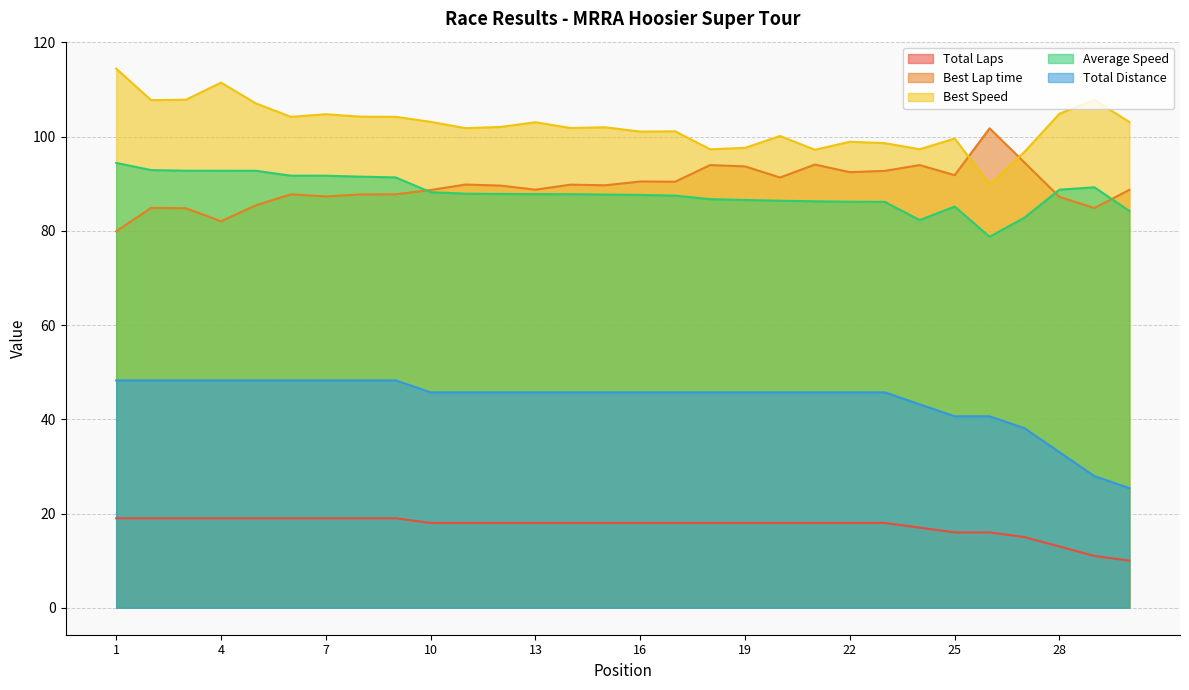

Where does the Best Speed series first go above 102?

1